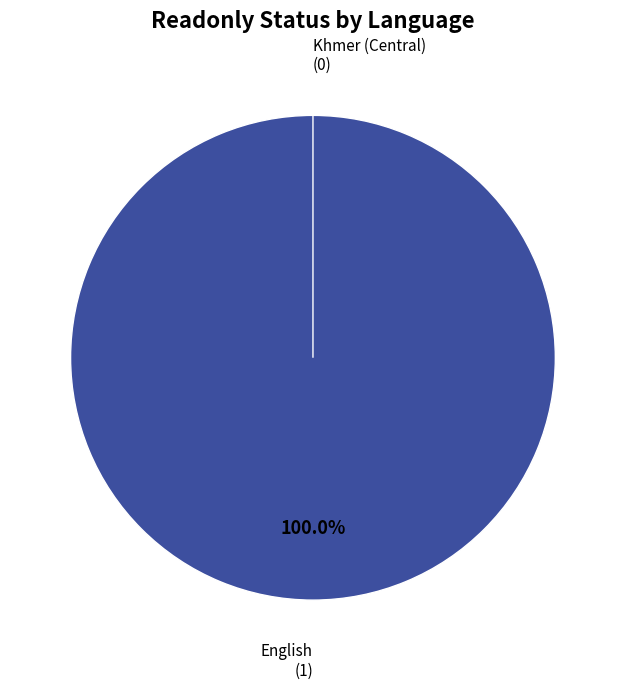

True or false: English accounts for 92% of the total.

False